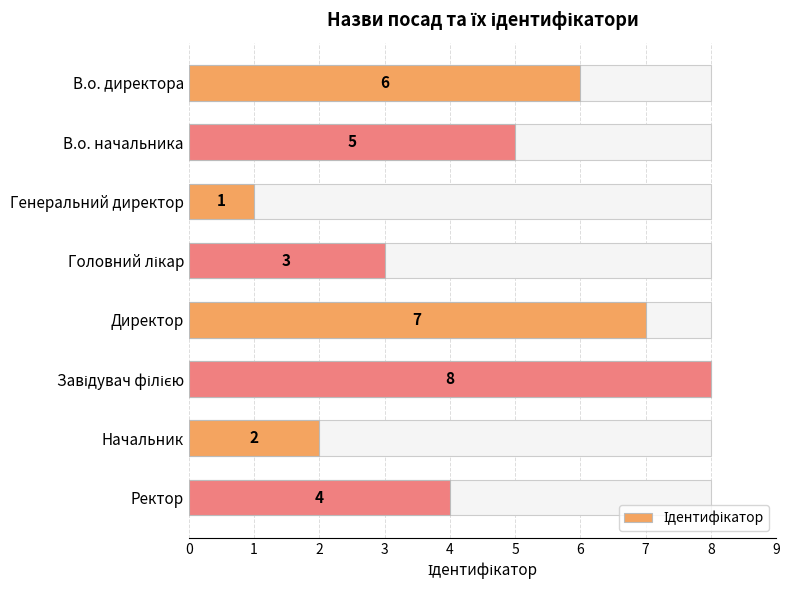

What is the maximum value shown in the chart?

8